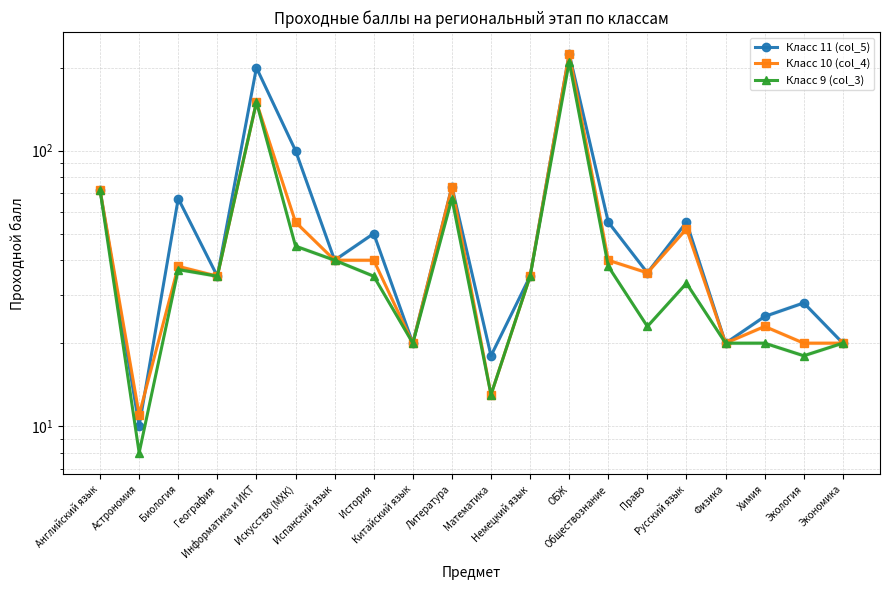

What is the value of the Класс 10 (col_4) point at the 3rd from the left?

38